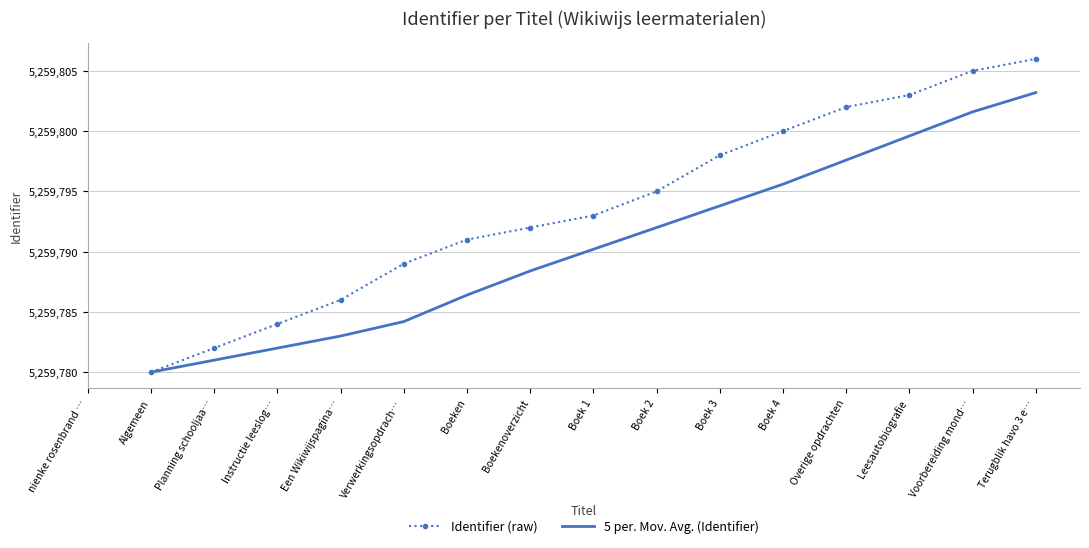

What is the label of the 2nd point from the left?

Algemeen